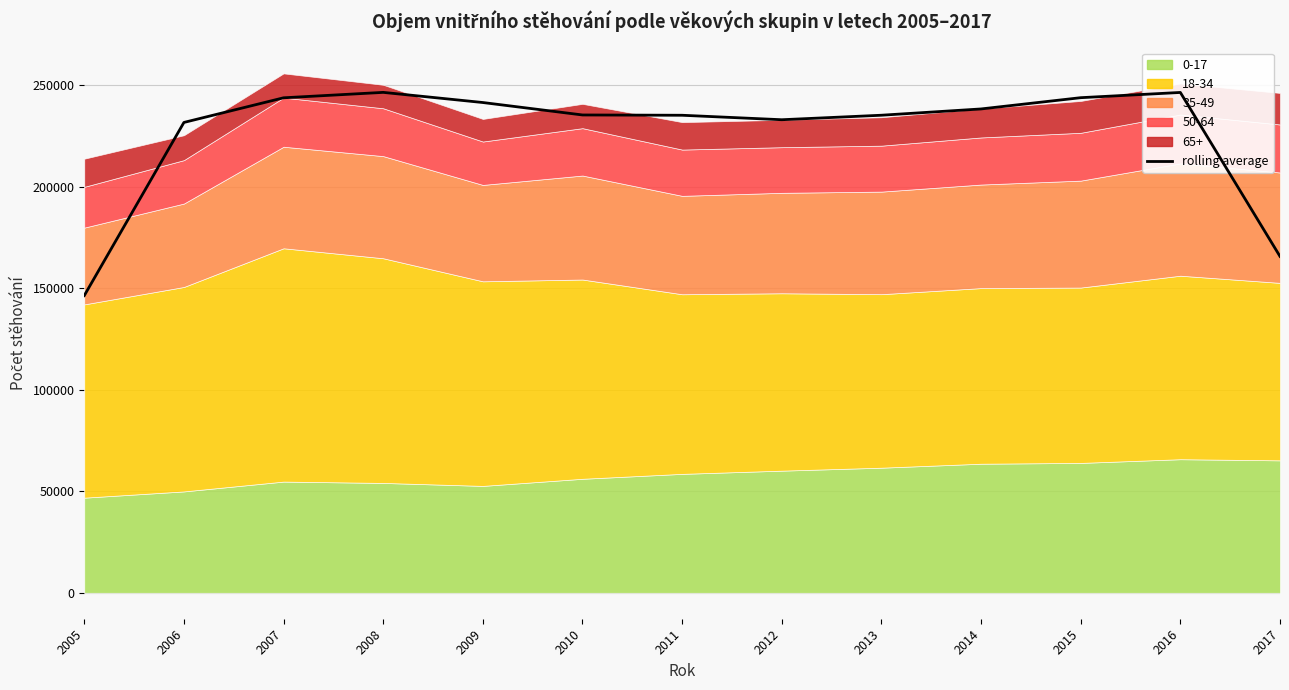

What is the average value?

226250.3